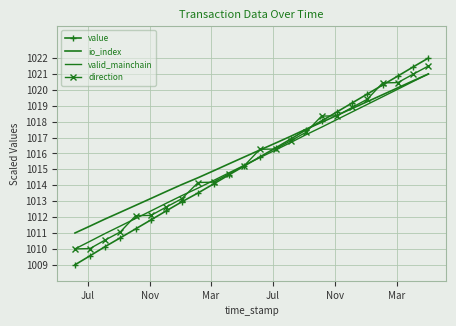

At how many categories does at least one series exceed 1016?

12